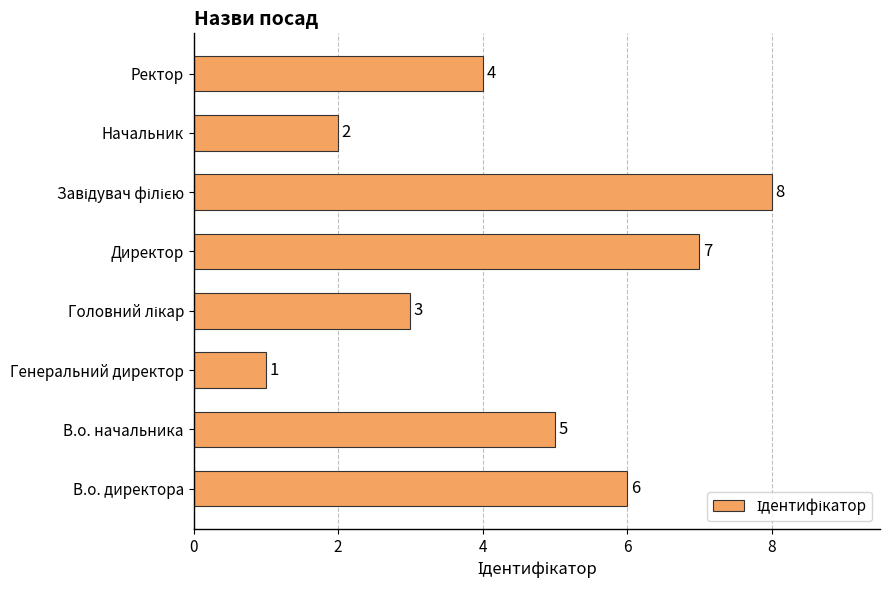

Reading top to bottom, extract all data points from this chart.

4	2	8	7	3	1	5	6